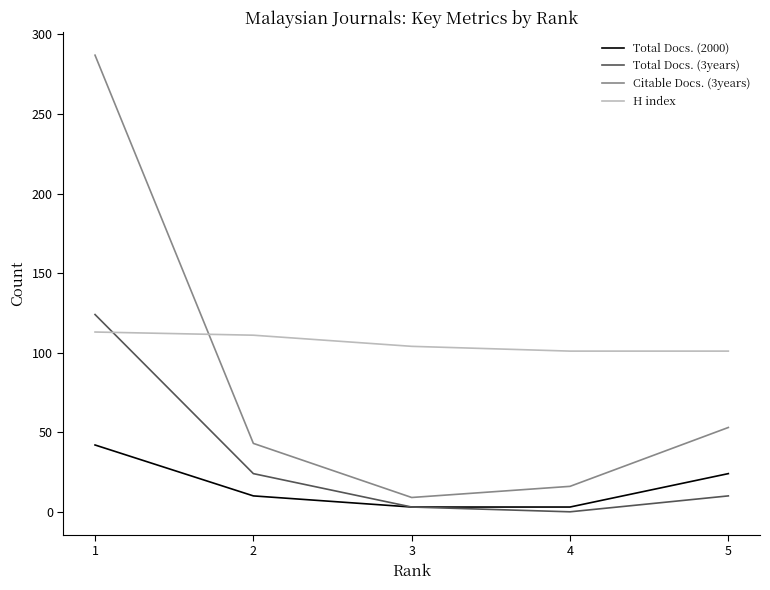

Reading left to right, what are all the values shown in this chart?

Total Docs. (2000): 1=42	2=10	3=3	4=3	5=24
Total Docs. (3years): 1=124	2=24	3=3	4=0	5=10
Citable Docs. (3years): 1=287	2=43	3=9	4=16	5=53
H index: 1=113	2=111	3=104	4=101	5=101